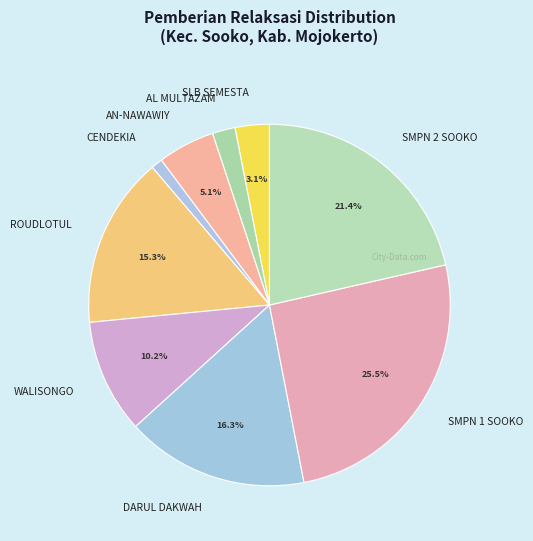

Rank the categories by value from lowest to highest.

CENDEKIA, AL MULTAZAM, SLB SEMESTA, AN-NAWAWIY, WALISONGO, ROUDLOTUL, DARUL DAKWAH, SMPN 2 SOOKO, SMPN 1 SOOKO